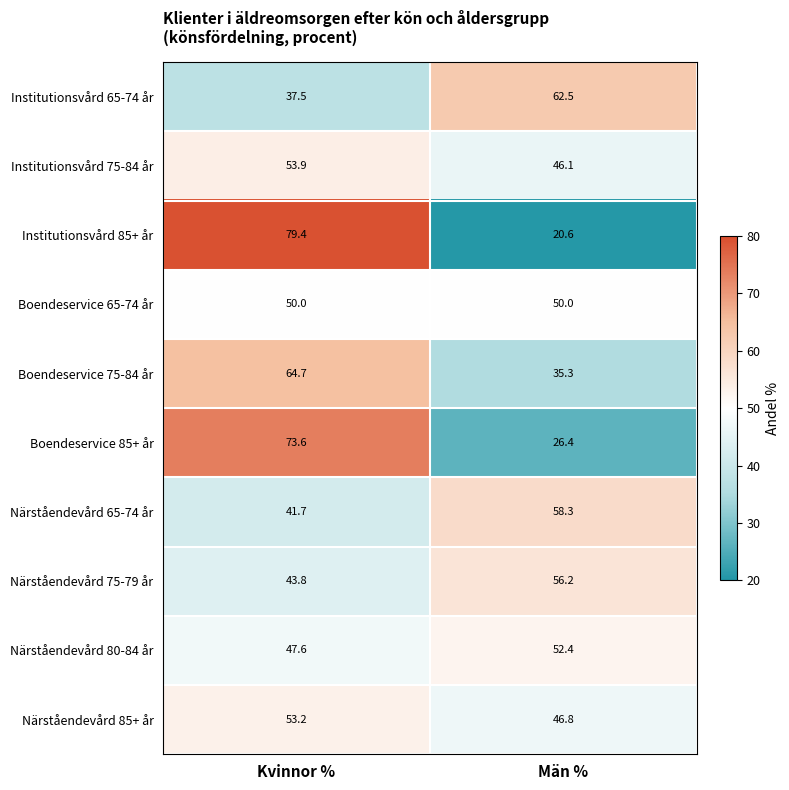

At which label is Närståendevård 80-84 år closest to 50?

Kvinnor %